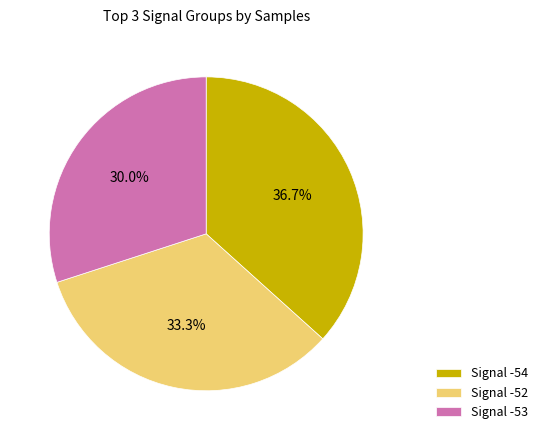

Combined, what portion of the pie is Signal -54 and Signal -52?

70.0%